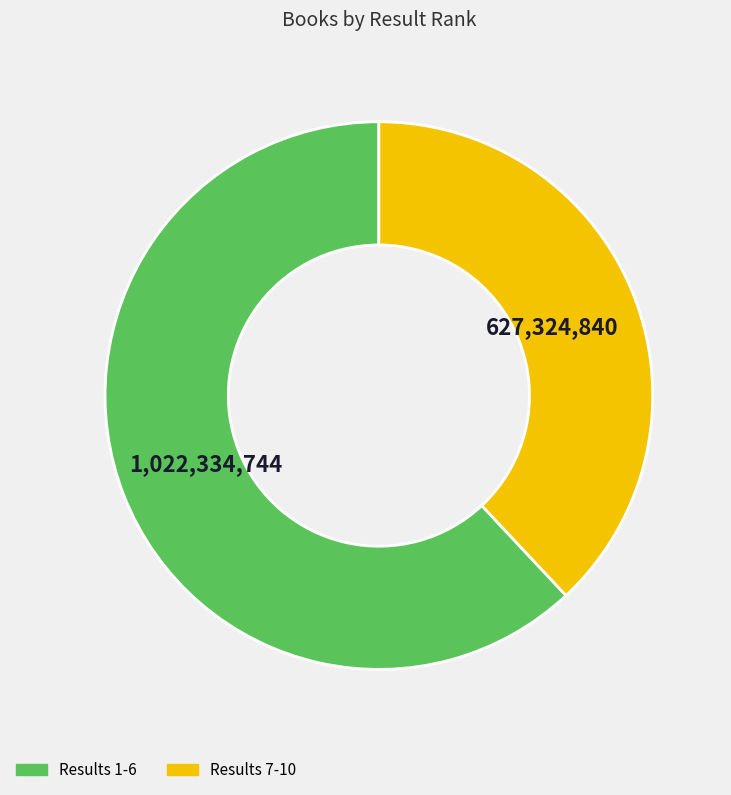

Combined, do Results 1-6 and Results 7-10 account for over 50%?

Yes